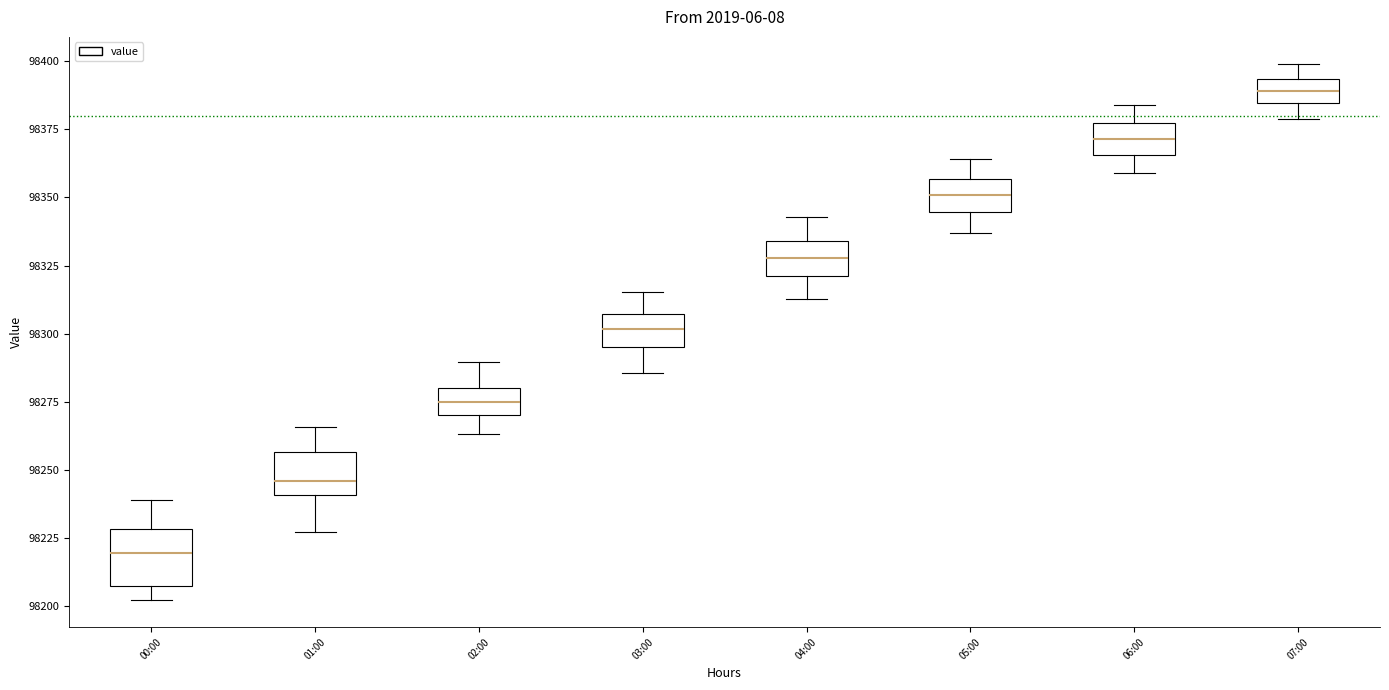

Comparing the boxes themselves (not the whiskers), which one is the tallest?

00:00